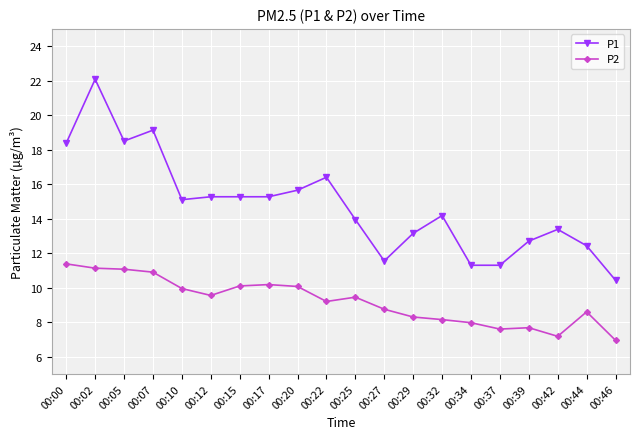

True or false: P2 has more than 0 points higher than both neighbors.

True